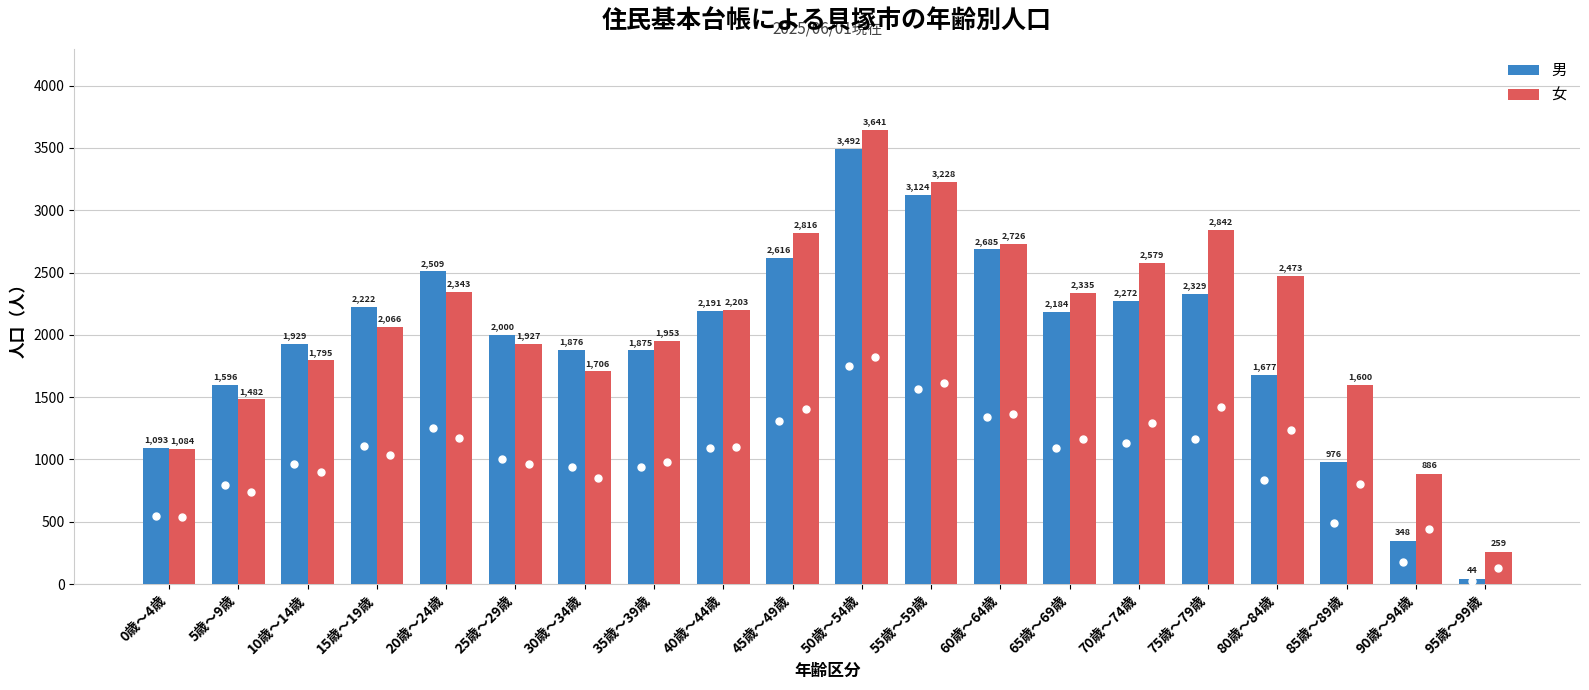

The 女 series shows 2735 at 85歳～89歳. True or false?

False